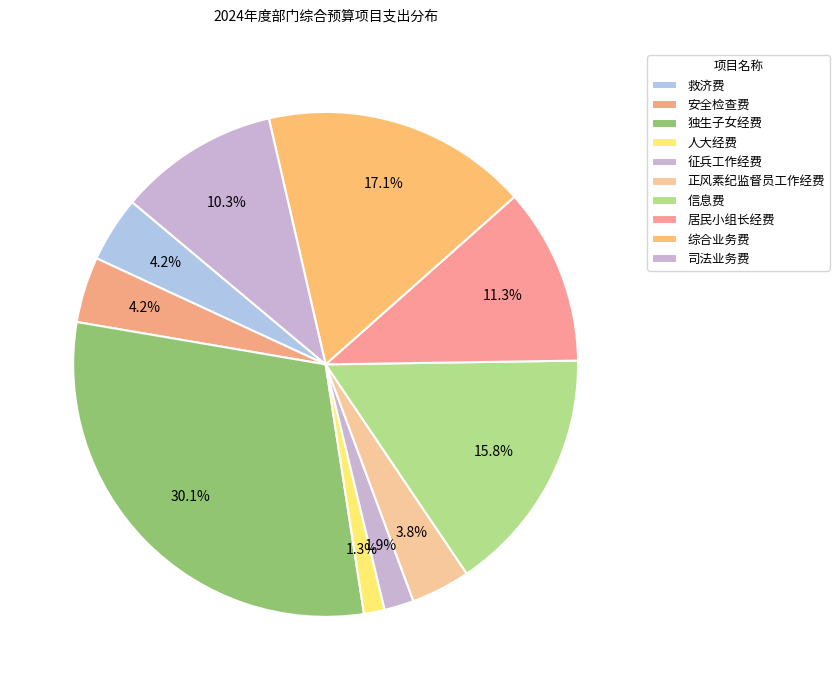

Rank the categories by value from lowest to highest.

人大经费, 征兵工作经费, 正风素纪监督员工作经费, 救济费, 安全检查费, 司法业务费, 居民小组长经费, 信息费, 综合业务费, 独生子女经费